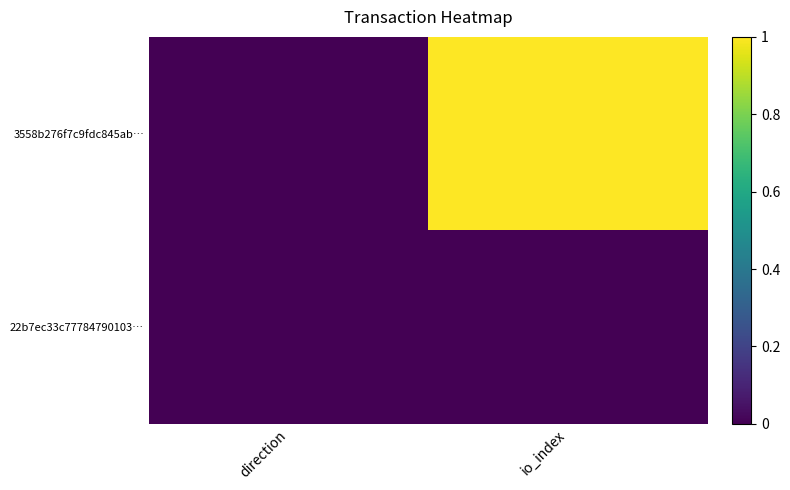

Which series has the widest spread of values?

3558b276f7c9fdc845ab…